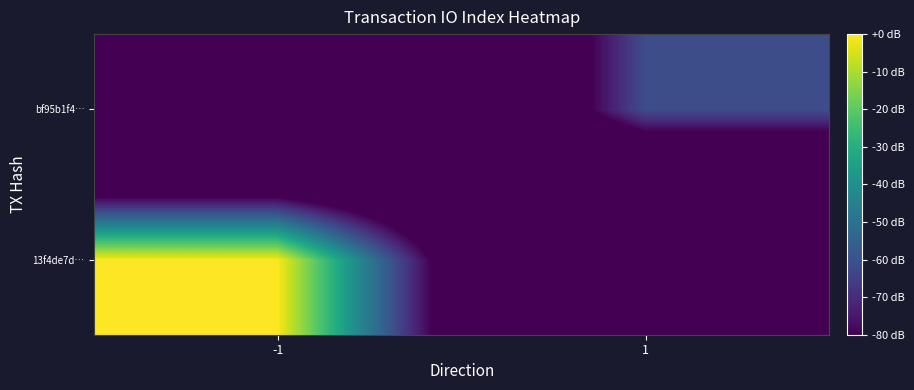

Reading left to right, list all the values displayed in this chart.

13f4de7d…: -1=0.0	1=-190.7
bf95b1f4…: -1=-190.7	1=-61.2